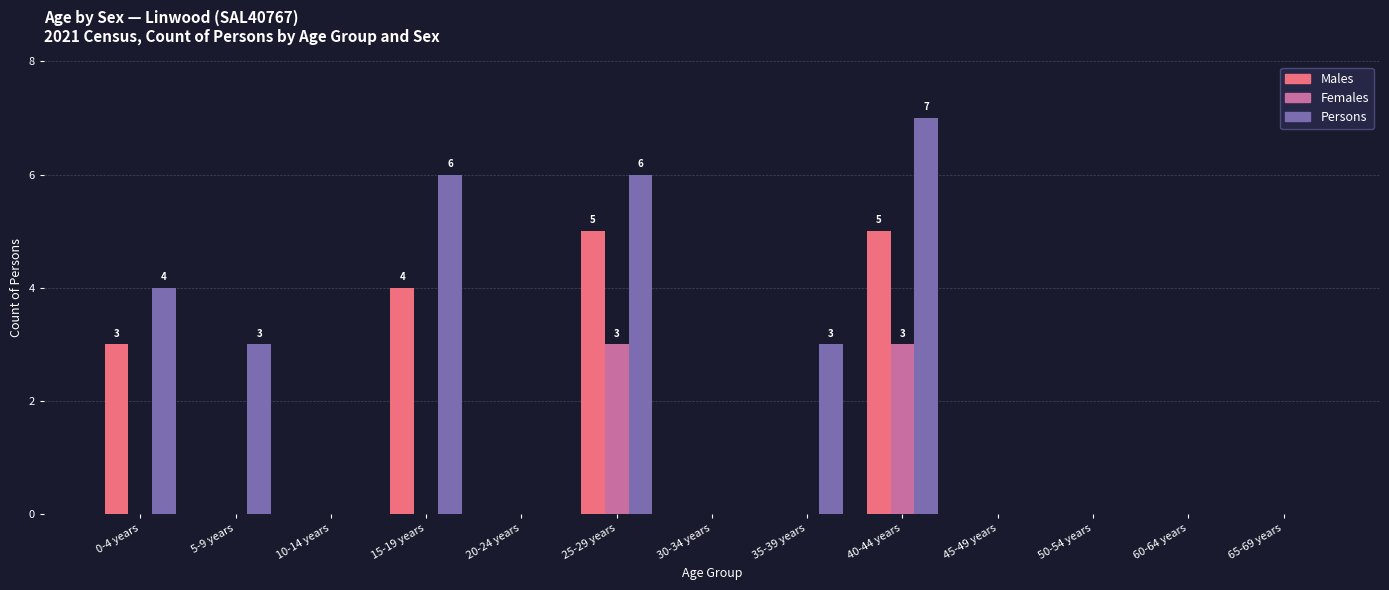

What is the spread (max minus min) of values at 5-9 years?

3